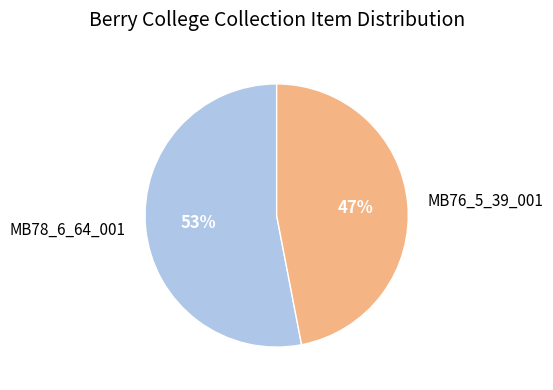

Which slice is the largest?

MB78_6_64_001